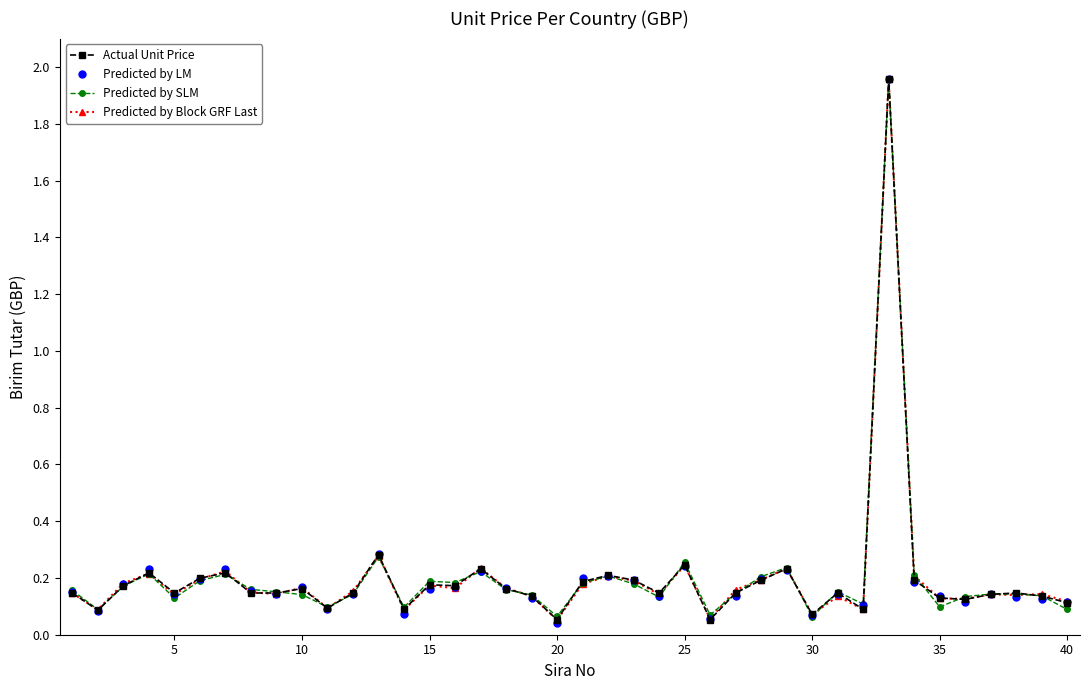

What is the difference between the maximum and minimum values in the Predicted by LM series?

1.9